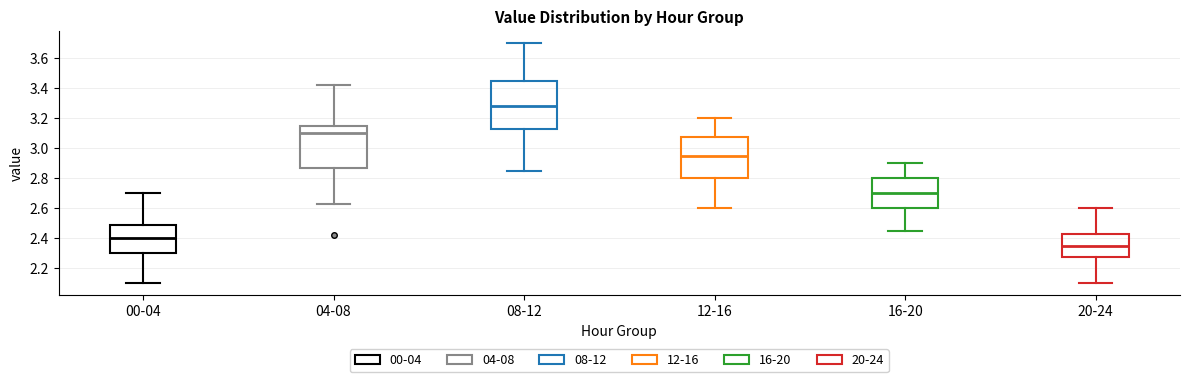

Where does the lower whisker of the box for 16-20 end on the y-axis? The values are not printed on the chart, so give them approximately, as read against the axis.

2.46